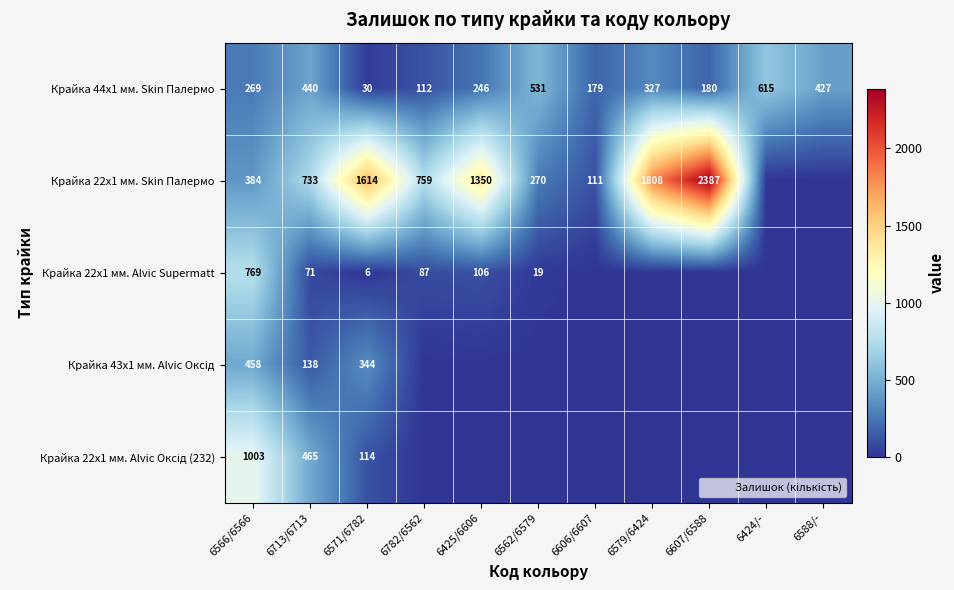

What is the sum of all Крайка 44x1 мм. Skin Палермо values?

3356